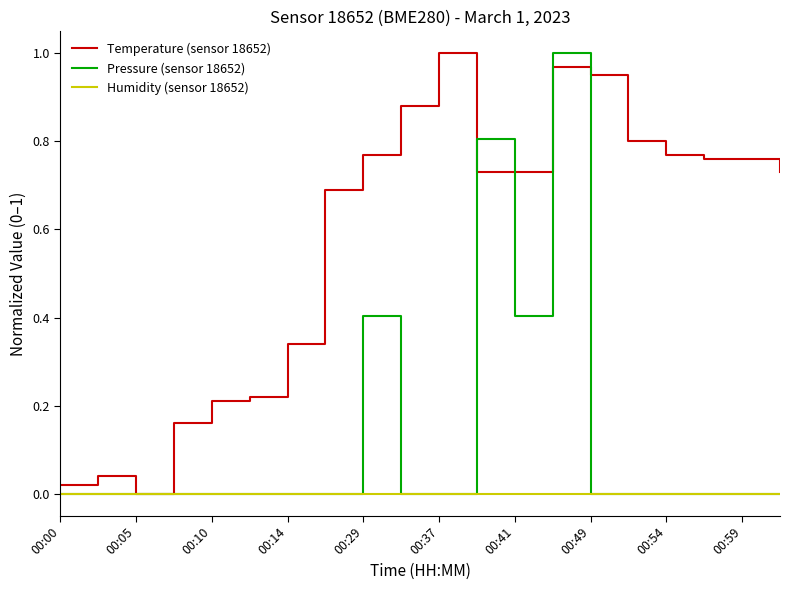

Rank the series by their average value, from lowest to highest.

Humidity (sensor 18652), Pressure (sensor 18652), Temperature (sensor 18652)